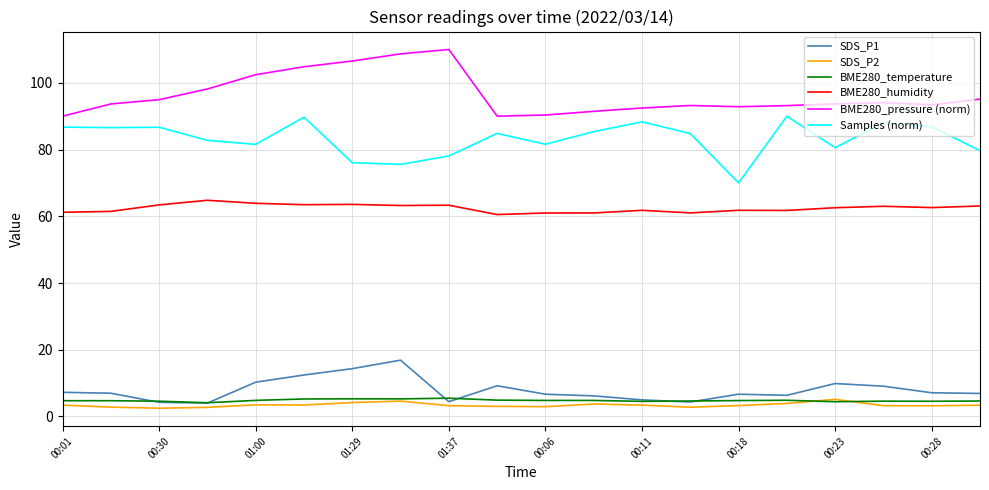

What is the smallest value displayed?

2.5